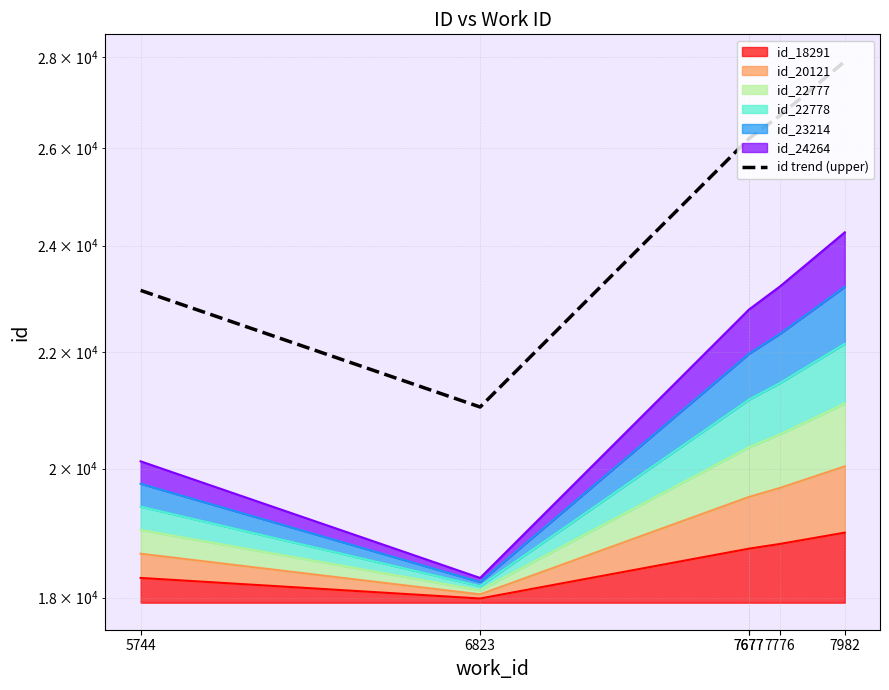

What is the change in value from 6823 to 7982?

+6869.0